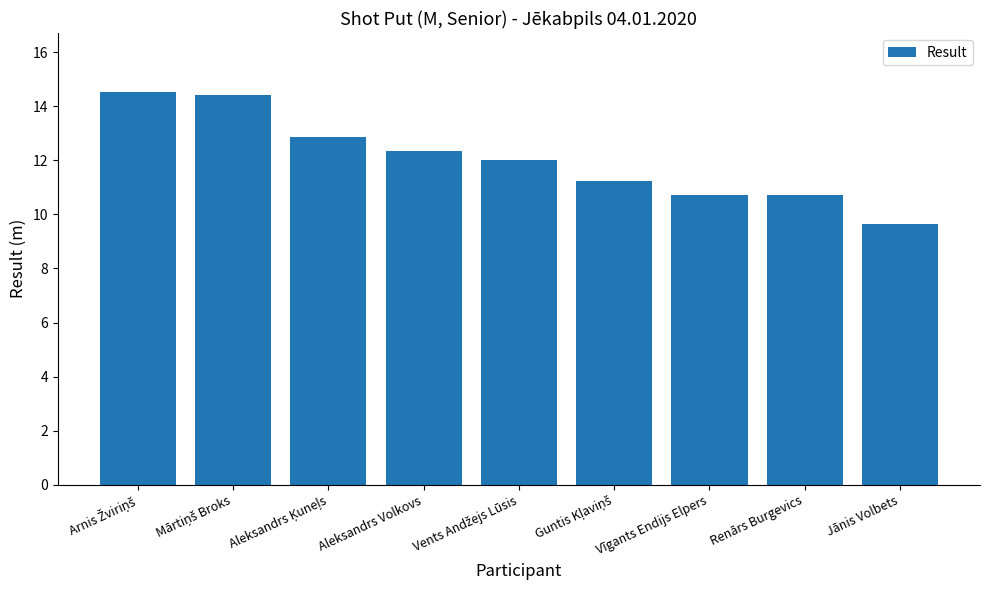

What value does the data have at Aleksandrs Volkovs?

12.4